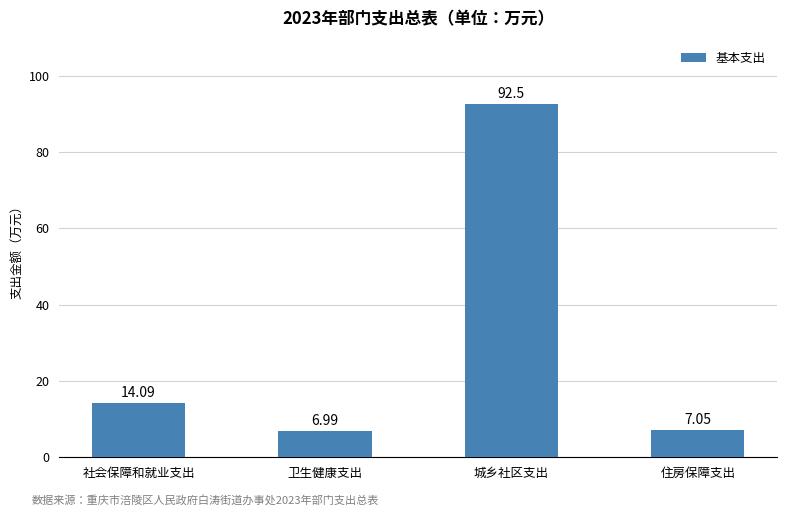

What is the label of the 1st bar from the left?

社会保障和就业支出